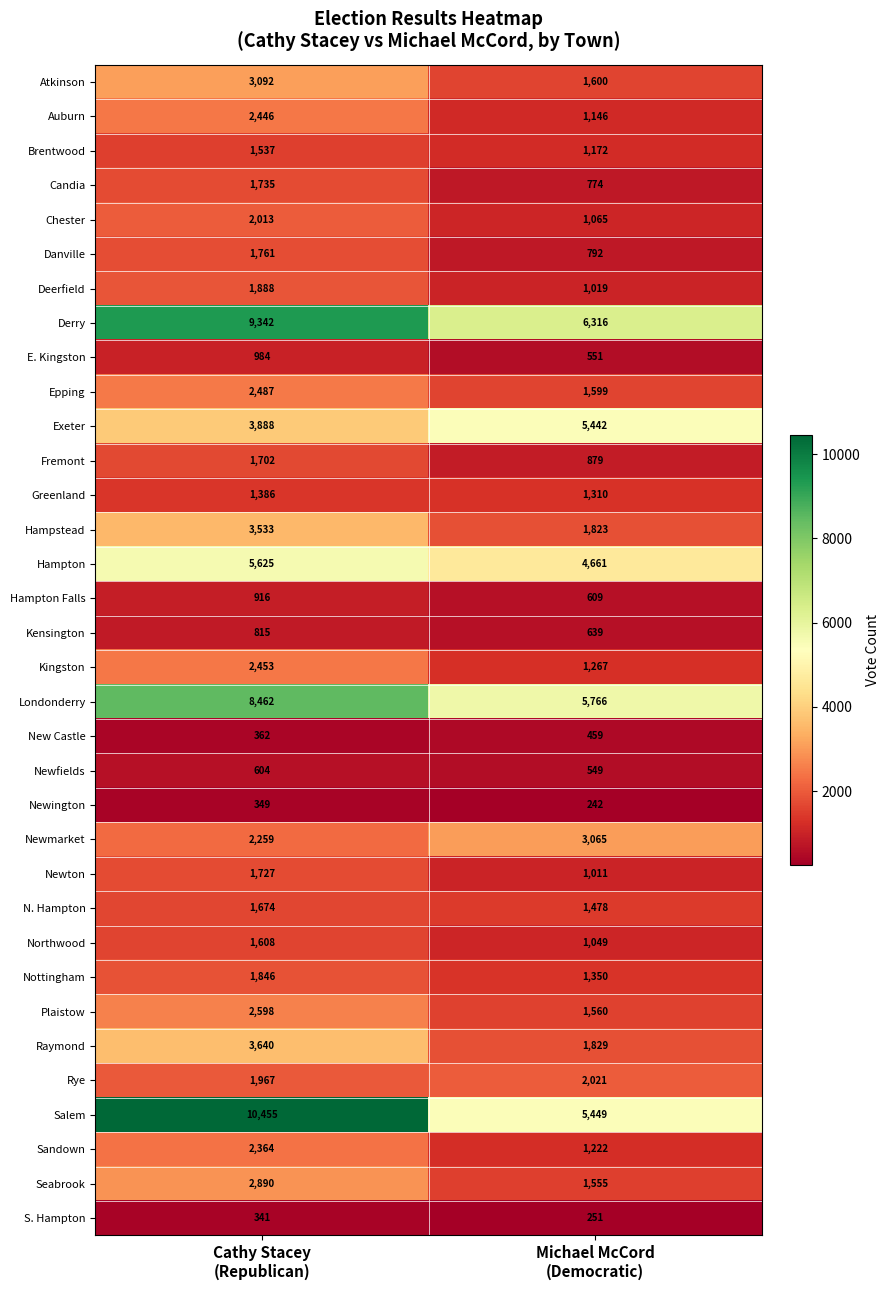

Which series has the largest total across all categories?

Salem